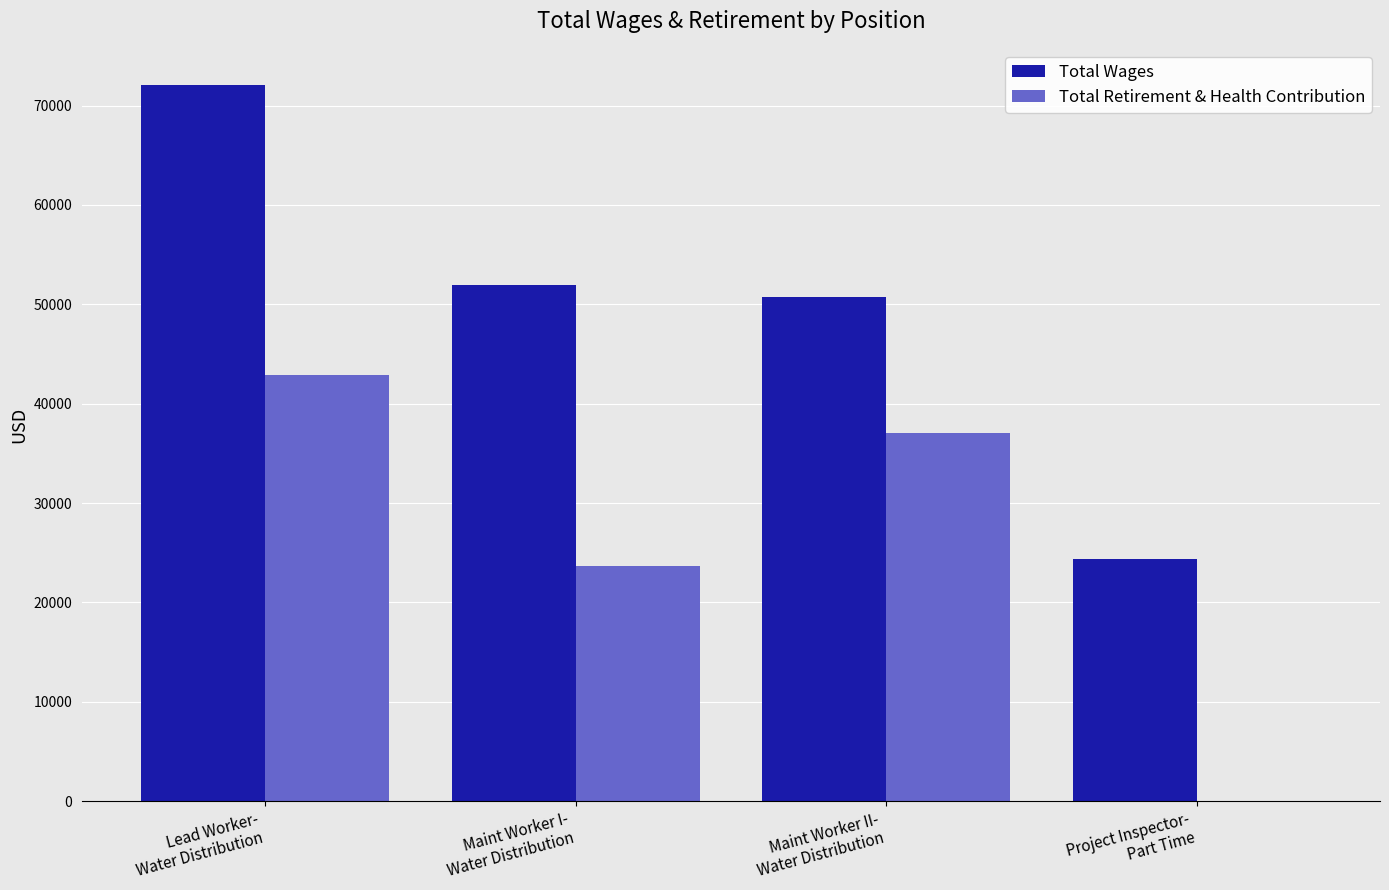

Reading left to right, list all the values displayed in this chart.

Total Wages: 72101	51974	50731	24338
Total Retirement & Health Contribution: 42887	23632	37054	0